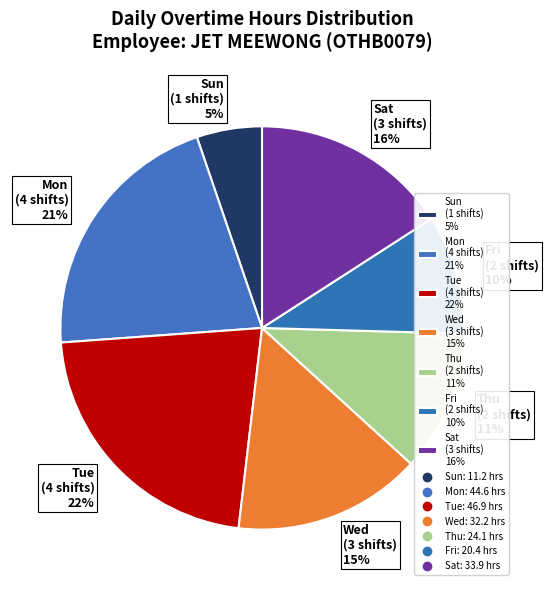

Which category has the biggest portion of the pie?

Tue (4 shifts) 22%